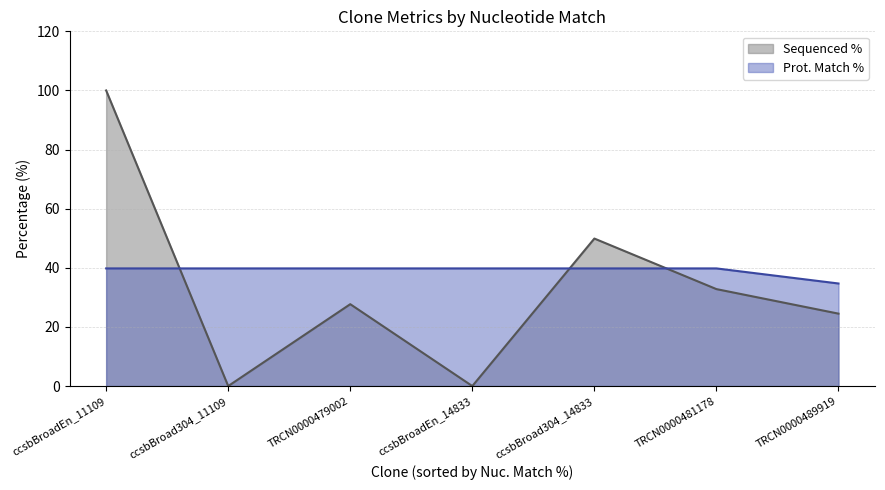

What is the difference between the highest and lowest values at ccsbBroad304_11109?

39.8